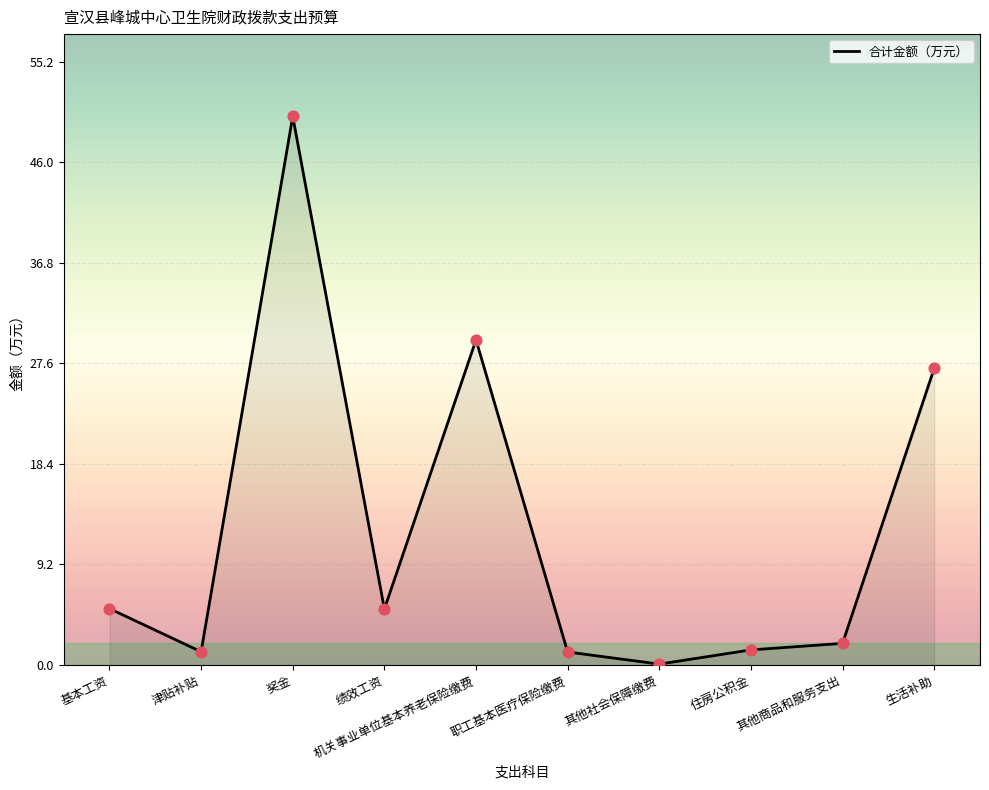

What is the change in value from 津贴补贴 to 奖金?

+49.0